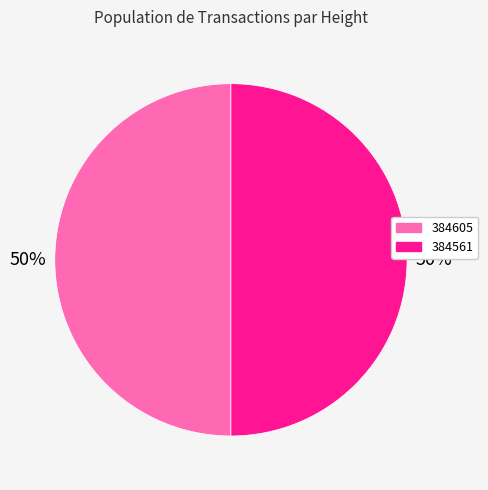

To the nearest percent, what percentage of the pie is 384561?

50%